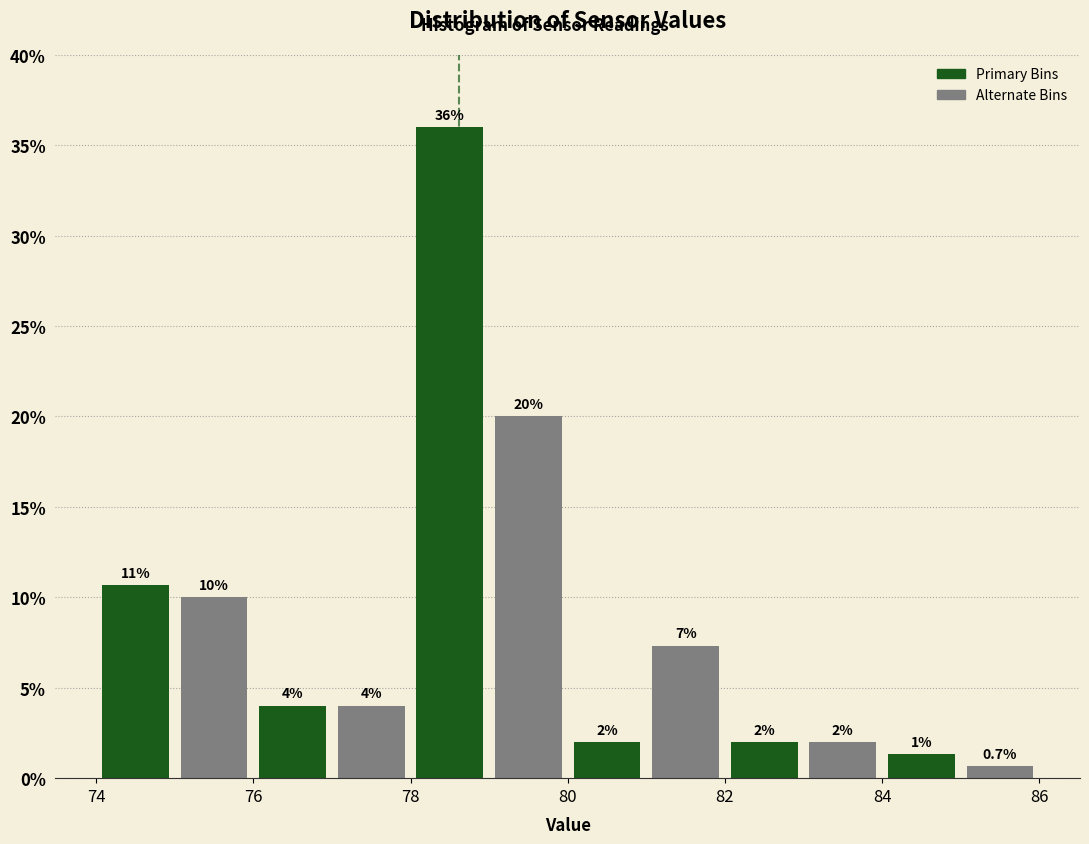

Over which range of the x-axis is the bar tallest?

78 to 79